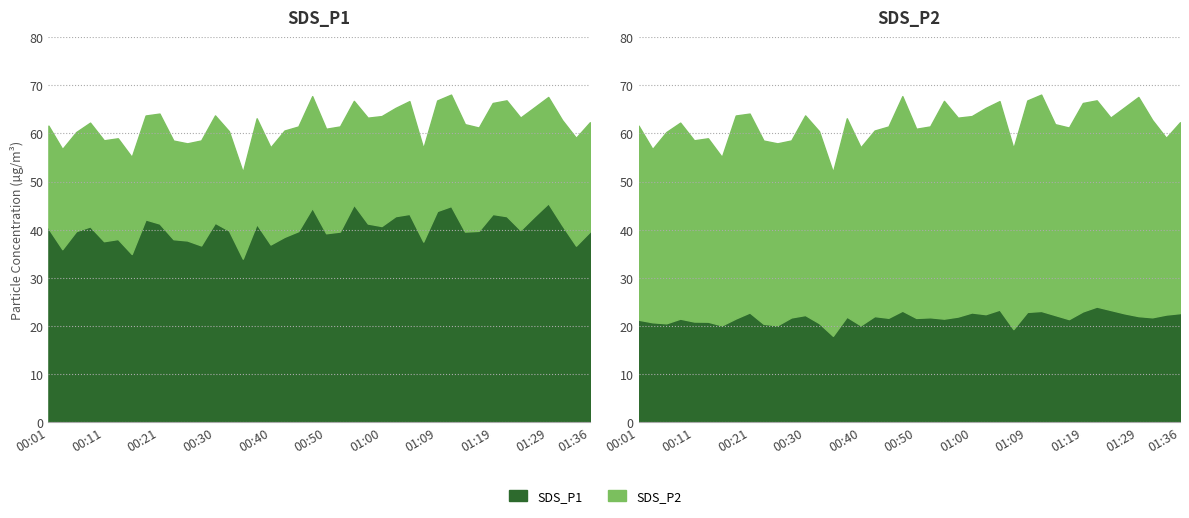

True or false: SDS_P2 and SDS_P1 cross at least once.

False